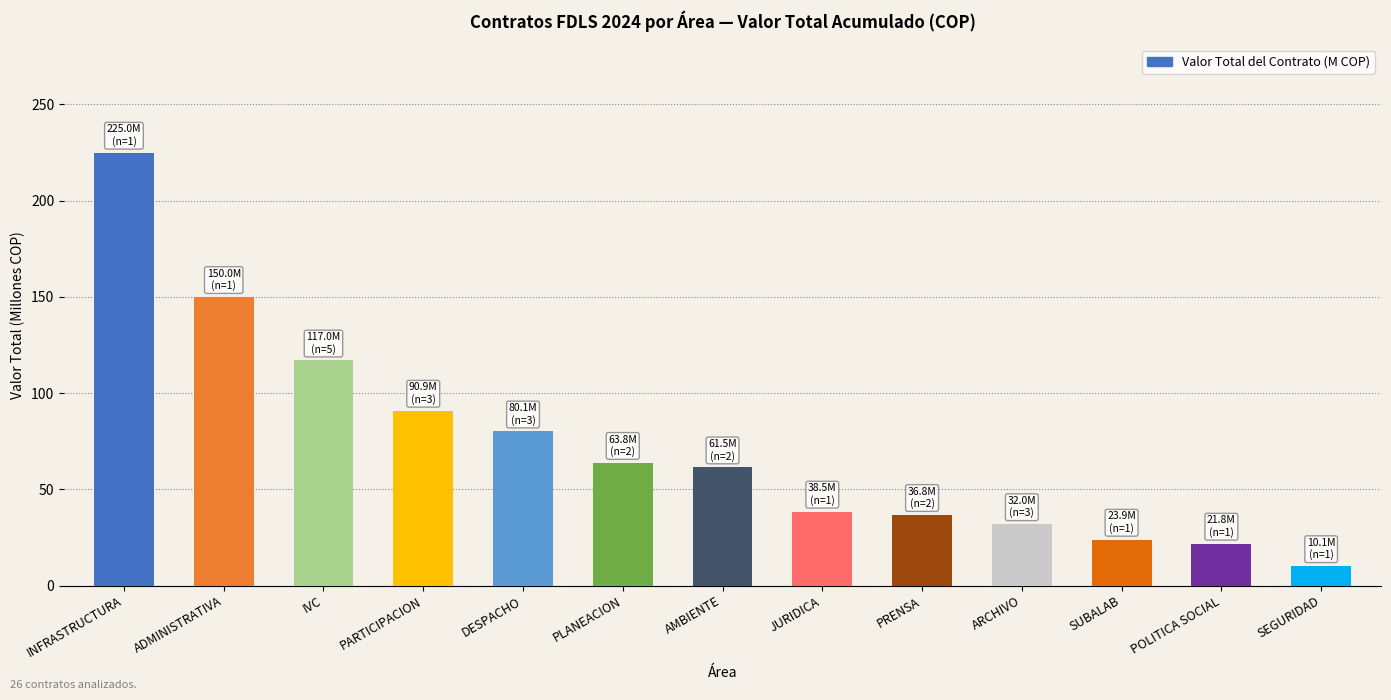

Reading left to right, what are all the values shown in this chart?

225.0	150.0	117.0	90.9	80.1	63.8	61.5	38.5	36.8	32.0	23.9	21.8	10.1